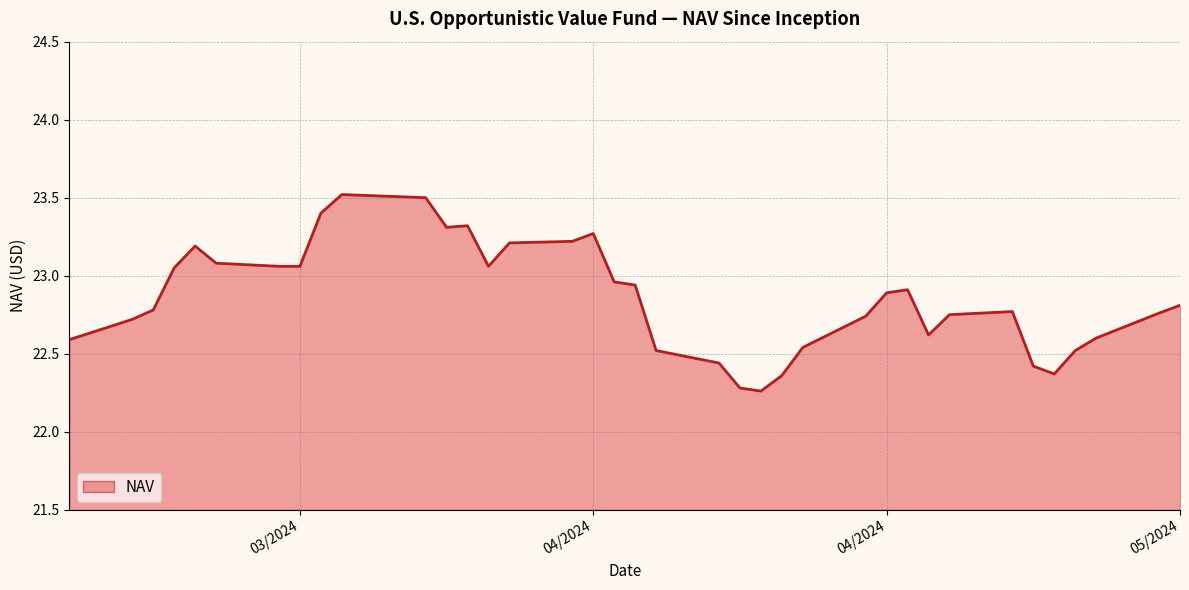

What is the greatest value displayed?

23.5